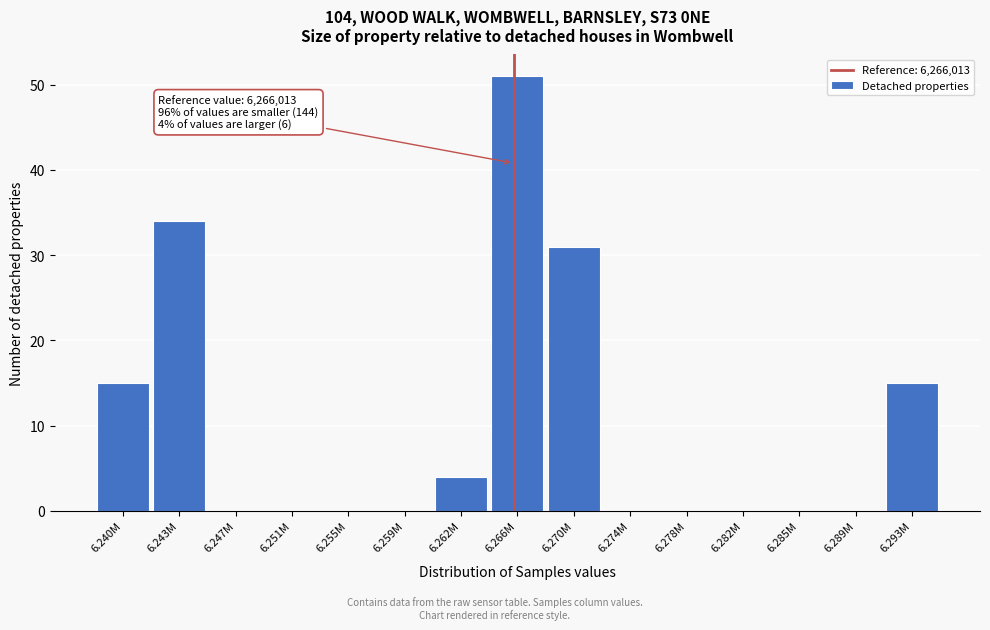

Reading left to right, transcribe all the data shown in this chart.

6.240M=15	6.243M=34	6.247M=0	6.251M=0	6.255M=0	6.259M=0	6.262M=4	6.266M=51	6.270M=31	6.274M=0	6.278M=0	6.282M=0	6.285M=0	6.289M=0	6.293M=15